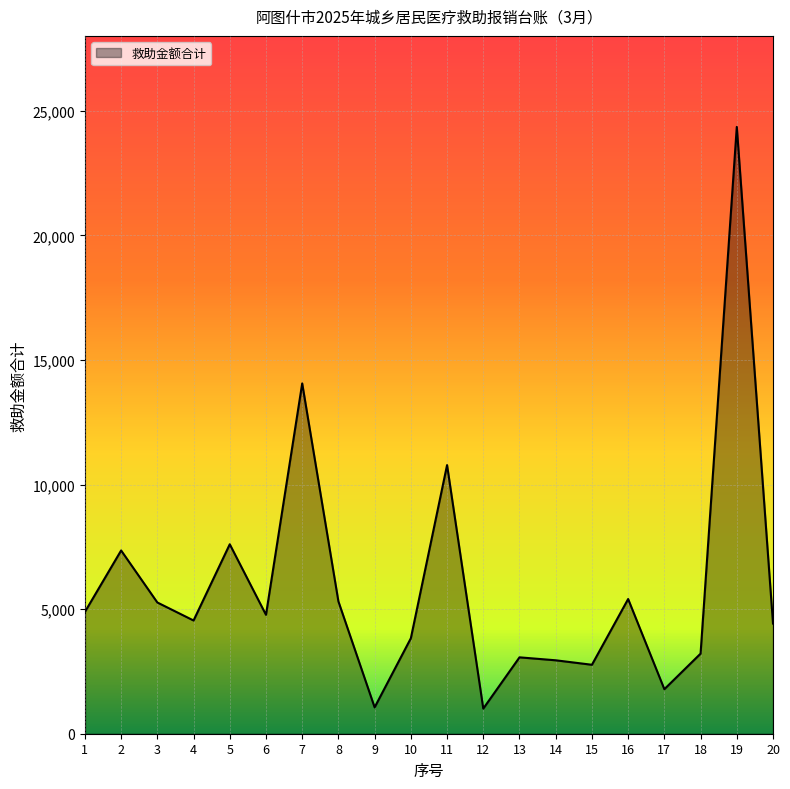

How many lines are shown in the chart?

1